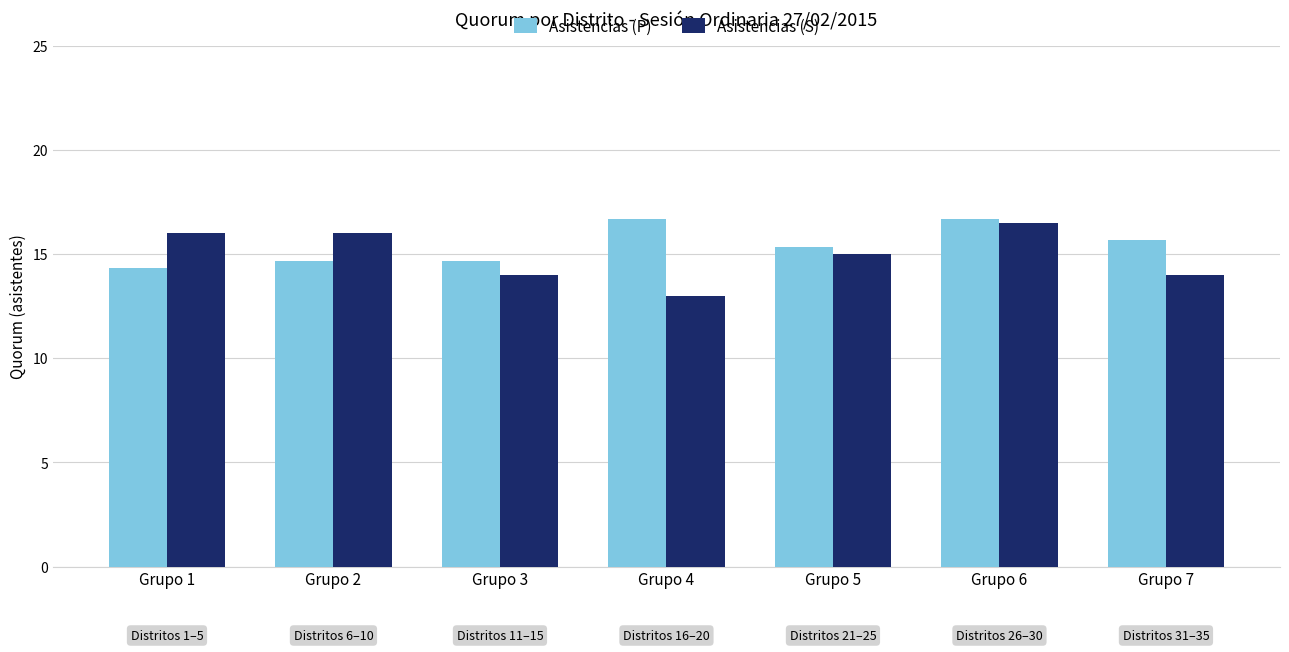

What is the difference between the second highest and second lowest values in the Asistencias (P) series?

2.0